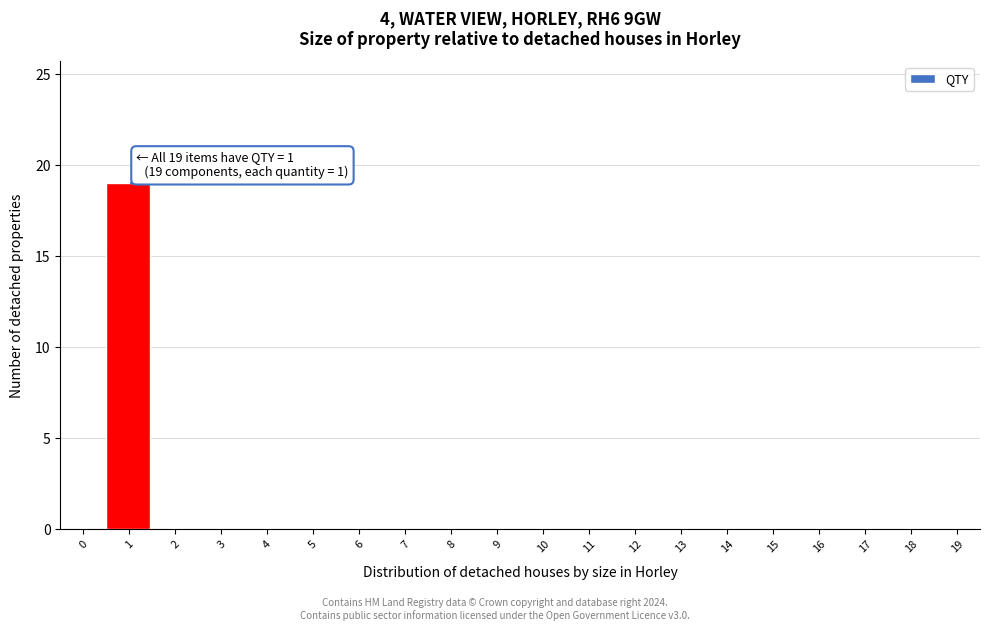

Reading left to right, list all the values displayed in this chart.

0=0	1=19	2=0	3=0	4=0	5=0	6=0	7=0	8=0	9=0	10=0	11=0	12=0	13=0	14=0	15=0	16=0	17=0	18=0	19=0